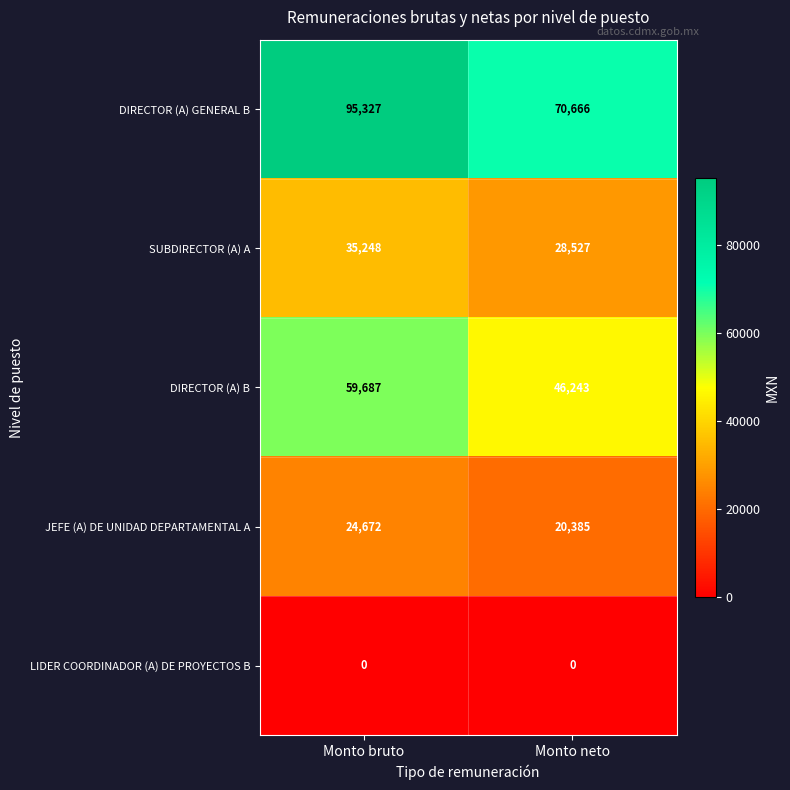

Reading right to left, list all the values displayed in this chart.

DIRECTOR (A) GENERAL B: 70666	95327
SUBDIRECTOR (A) A: 28527	35248
DIRECTOR (A) B: 46243	59687
JEFE (A) DE UNIDAD DEPARTAMENTAL A: 20385	24672
LIDER COORDINADOR (A) DE PROYECTOS B: 0	0